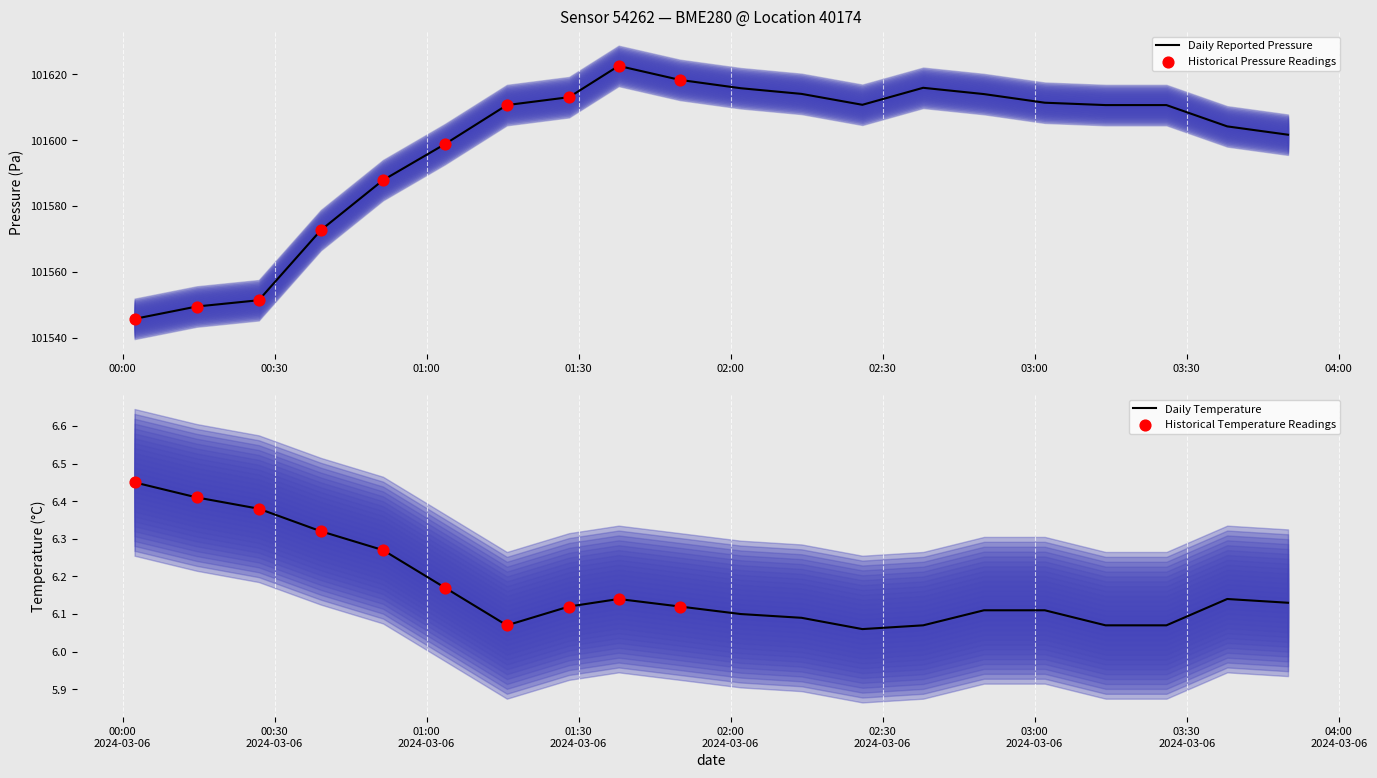

What is the minimum value for Daily Reported Pressure?

101545.8